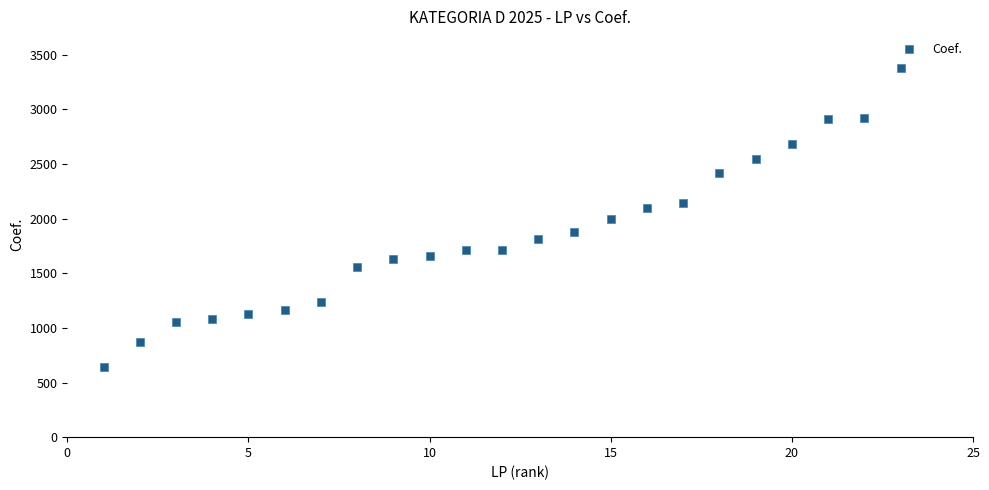

What is the range of Y values (max minus min)?

2733.2